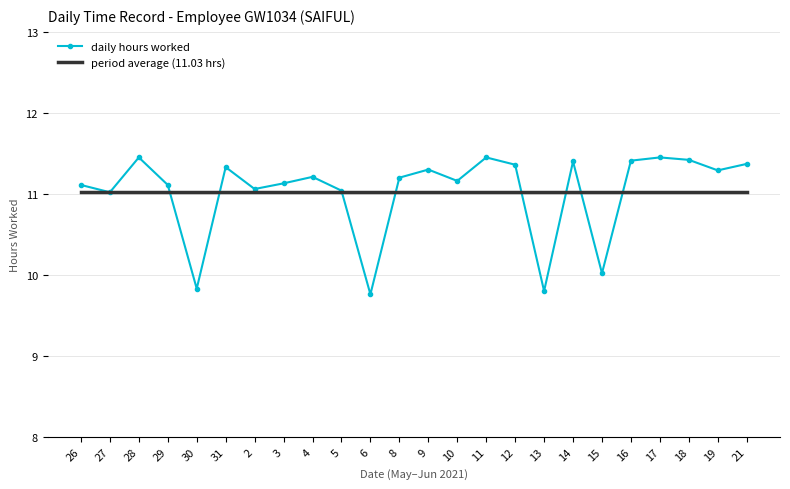

Rank the series at 31 from lowest to highest value.

period average (11.03 hrs), daily hours worked